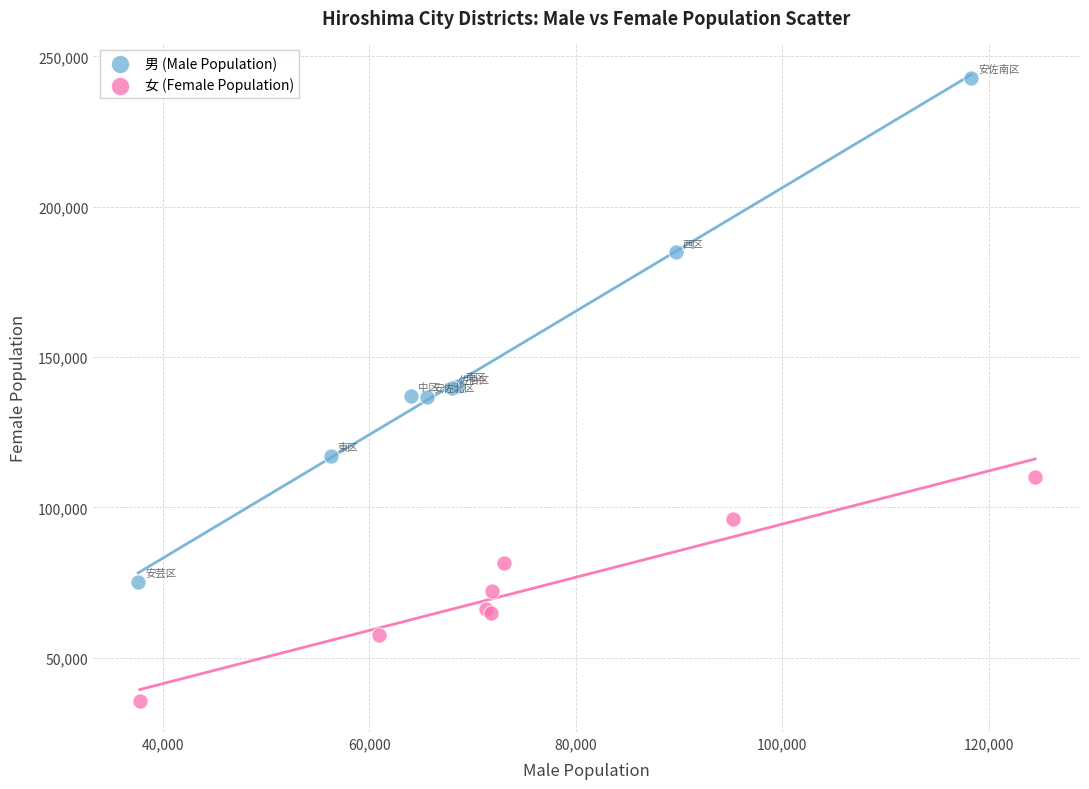

What are all the series names shown in the legend?

男 (Male Population), 女 (Female Population)